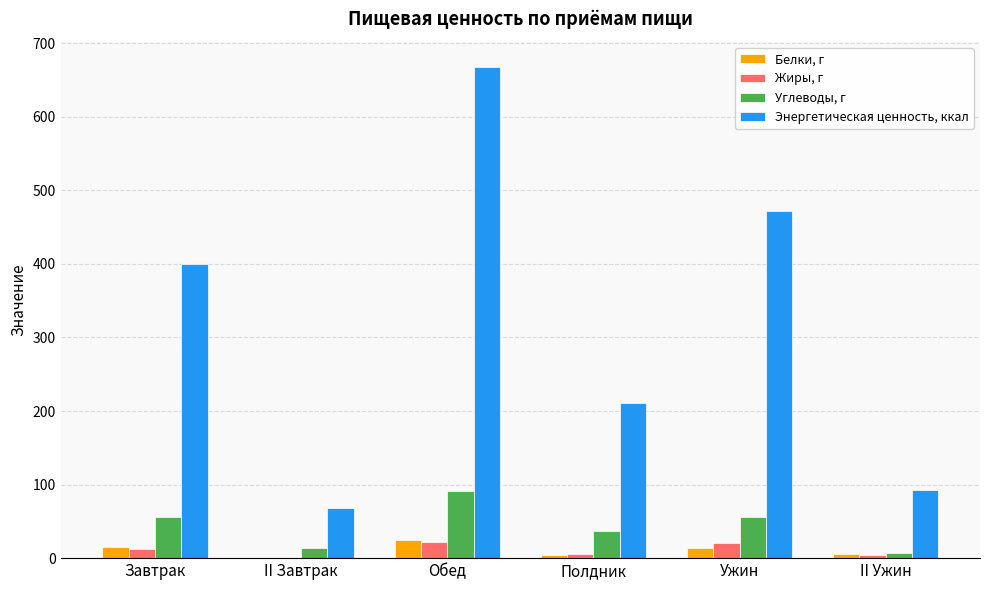

The Белки, г series shows 5.0 at II Ужин. True or false?

True